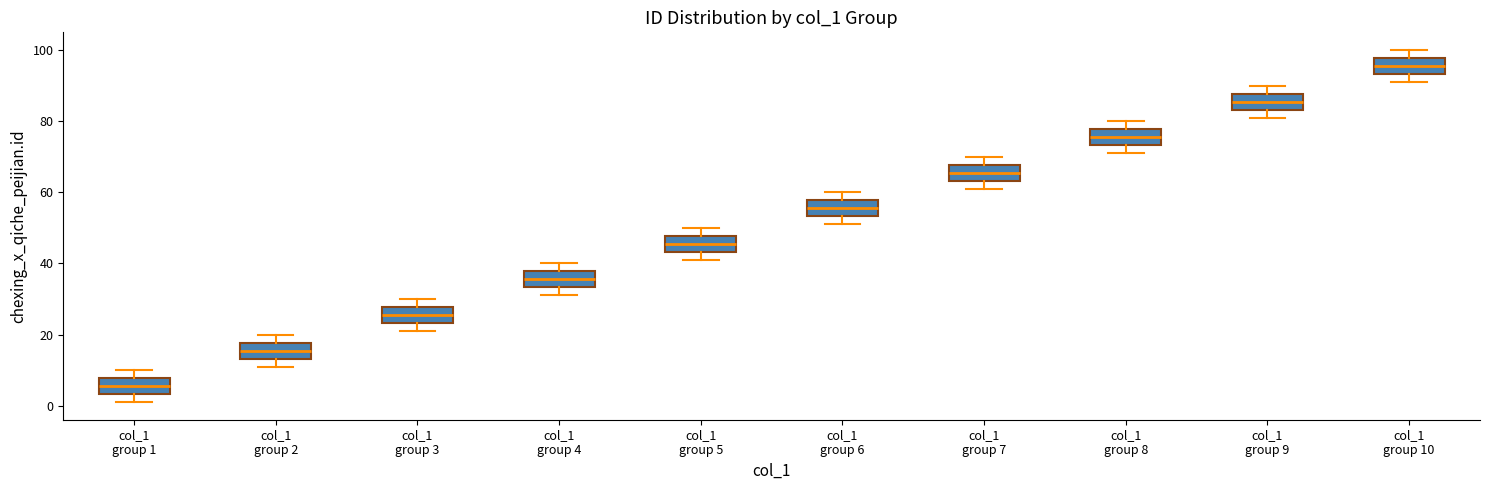

Which box's median line is the highest?

col_1 group 10